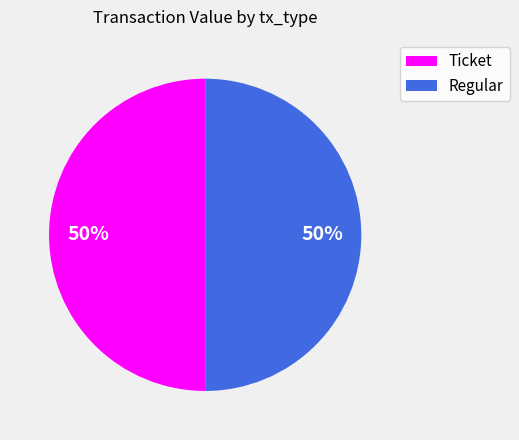

Which category has the smallest portion of the pie?

Ticket